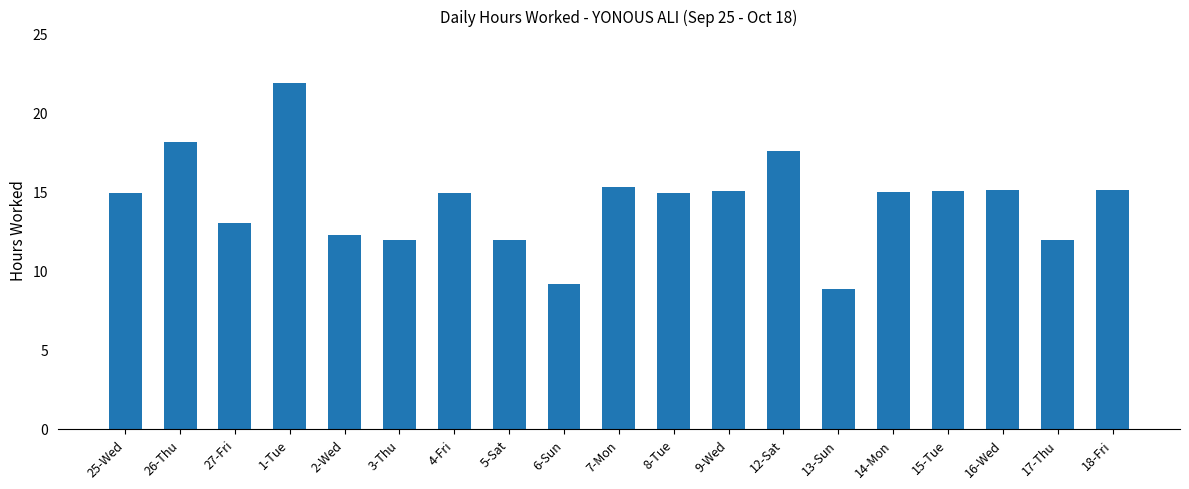

What is the label of the 13th bar from the right?

4-Fri